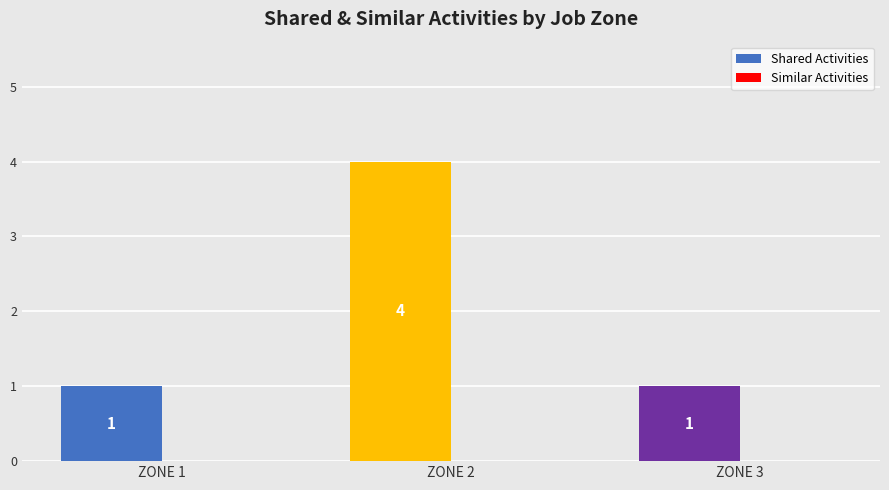

The value at ZONE 2 is 4. True or false?

True